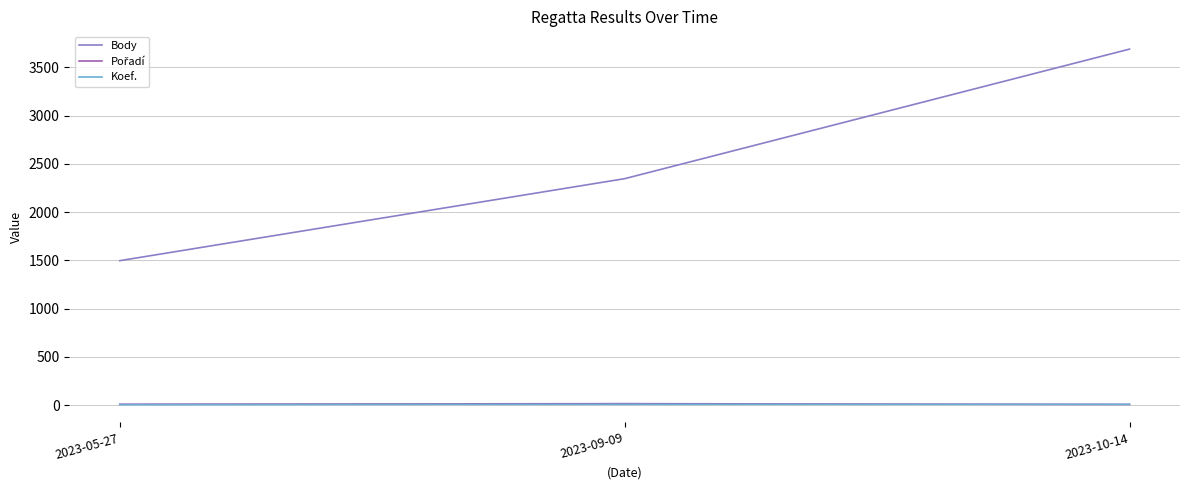

Which series has the largest range (max minus min)?

Body